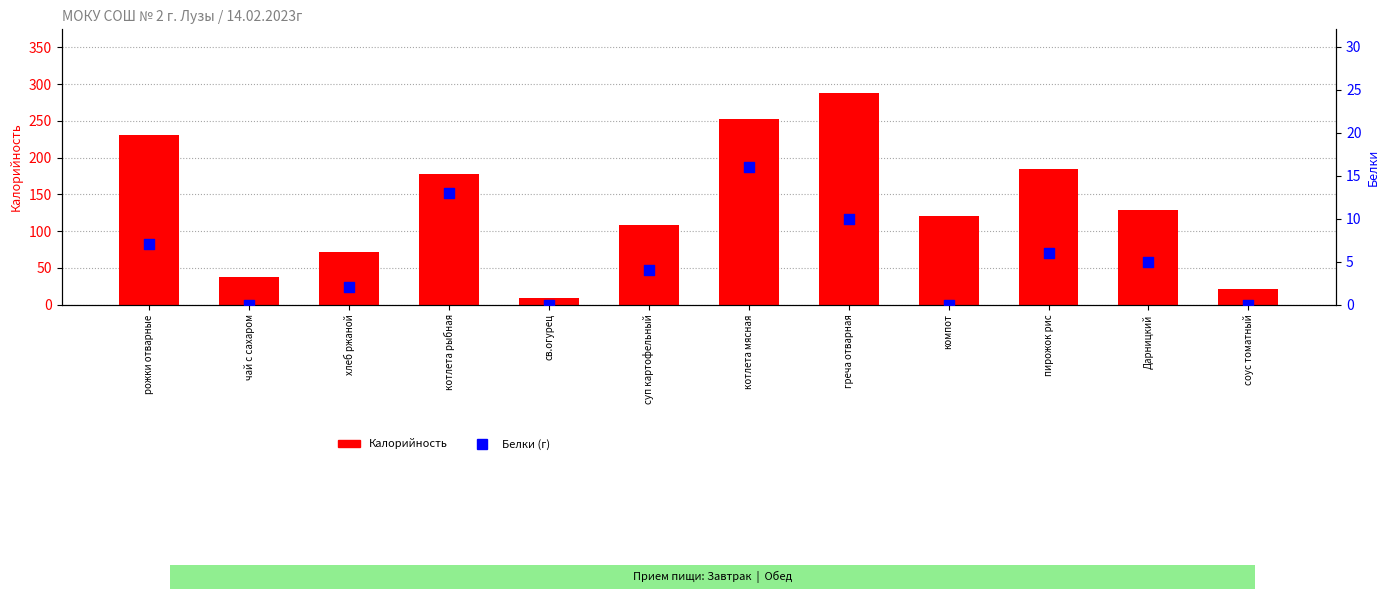

What are all the series names shown in the legend?

Калорийность, Белки